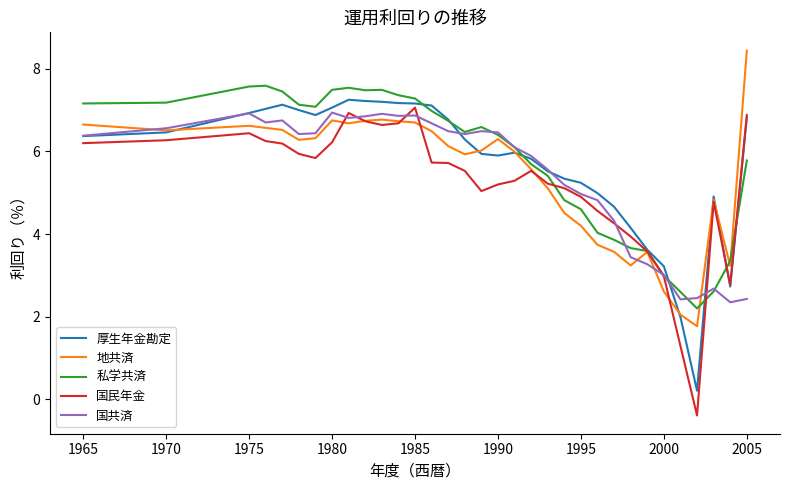

What is the highest value of the 国共済 series?

6.9